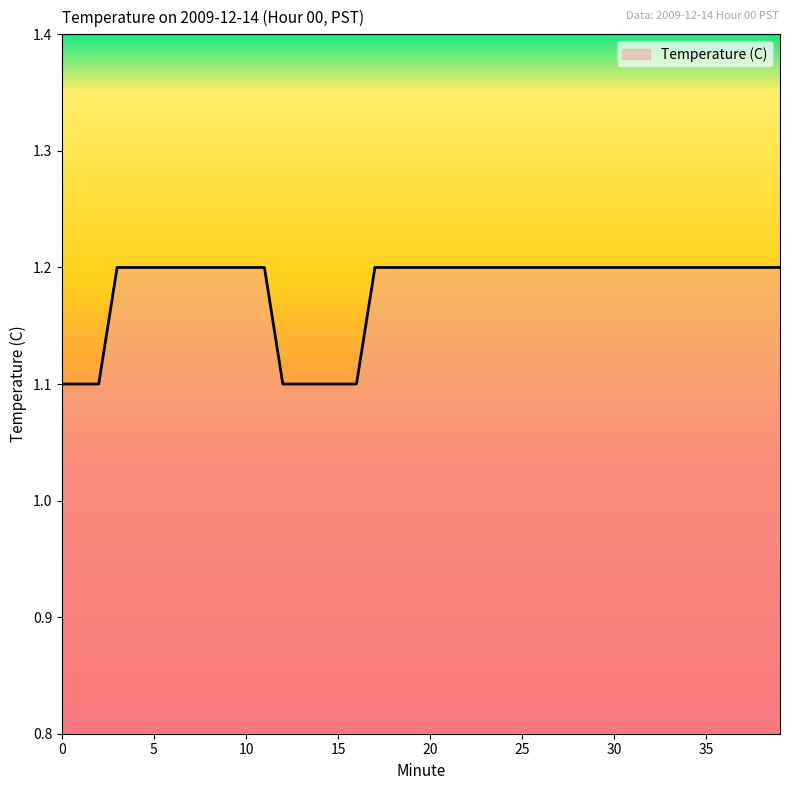

Reading right to left, what are all the values shown in this chart?

1.2	1.2	1.2	1.2	1.2	1.2	1.2	1.2	1.2	1.2	1.2	1.2	1.2	1.2	1.2	1.2	1.2	1.2	1.2	1.2	1.2	1.2	1.2	1.1	1.1	1.1	1.1	1.1	1.2	1.2	1.2	1.2	1.2	1.2	1.2	1.2	1.2	1.1	1.1	1.1